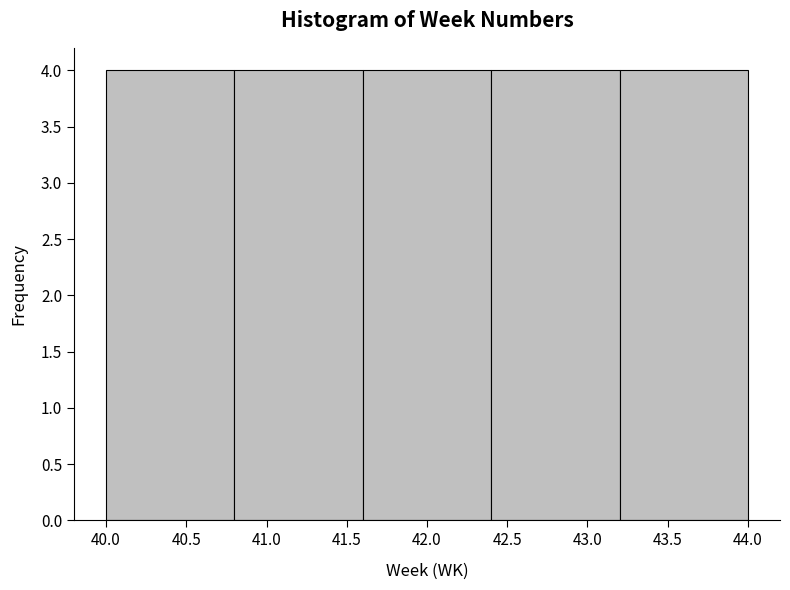

What is the height of the bar covering 43.2 to 44.0 on the x-axis? The values are not printed on the chart, so give them approximately, as read against the axis.

4